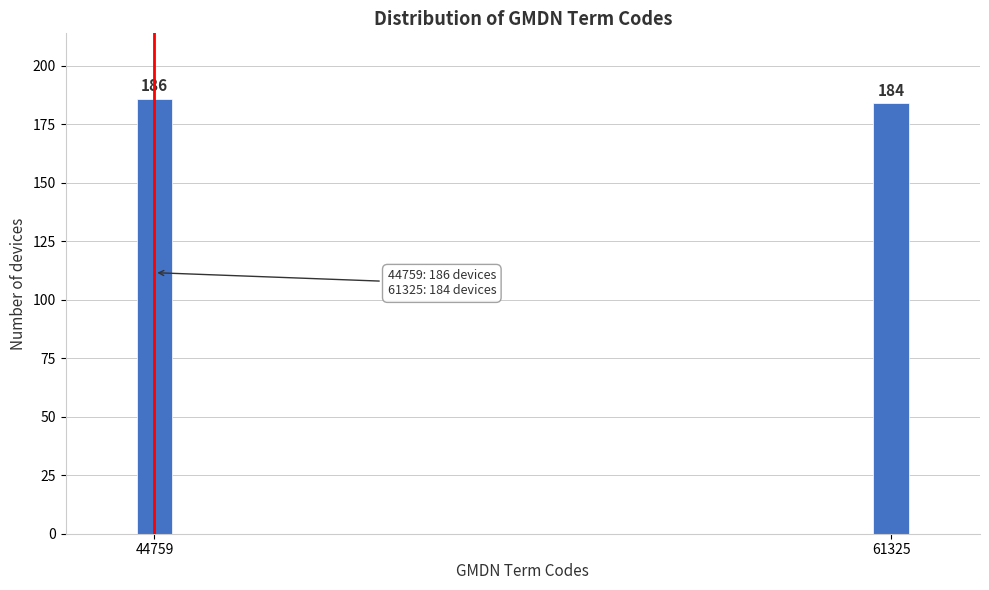

Reading right to left, extract all data points from this chart.

61325=184	44759=186